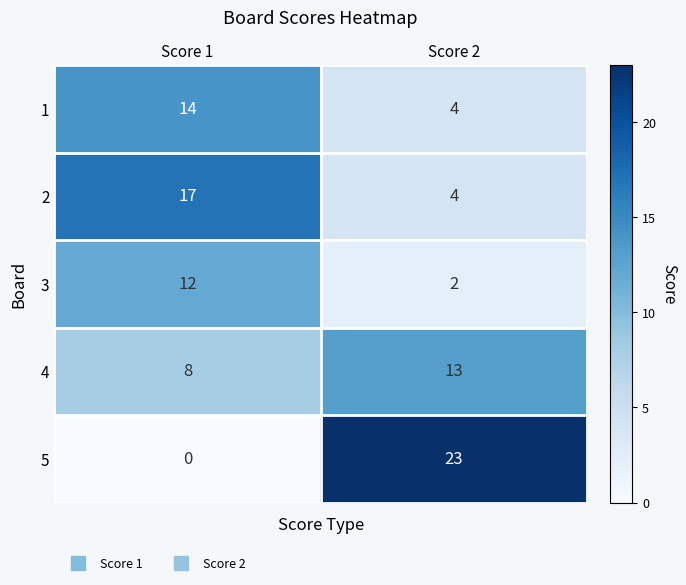

At which category is the sum across all series the highest?

Score 1